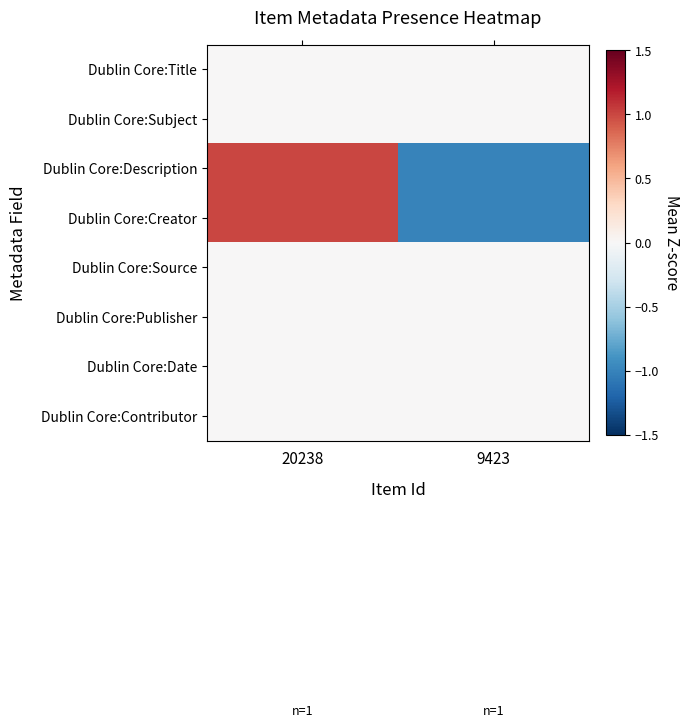

What is the difference between the highest and lowest values at 9423?

1